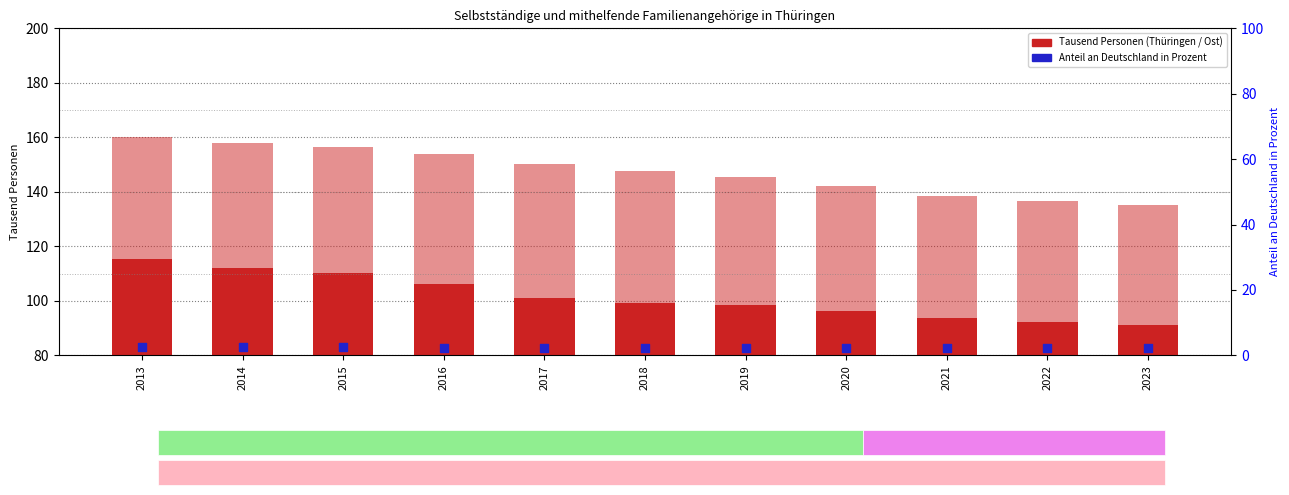

Which series has the largest total across all categories?

Ostdeutschland ohne Berlin (÷4)